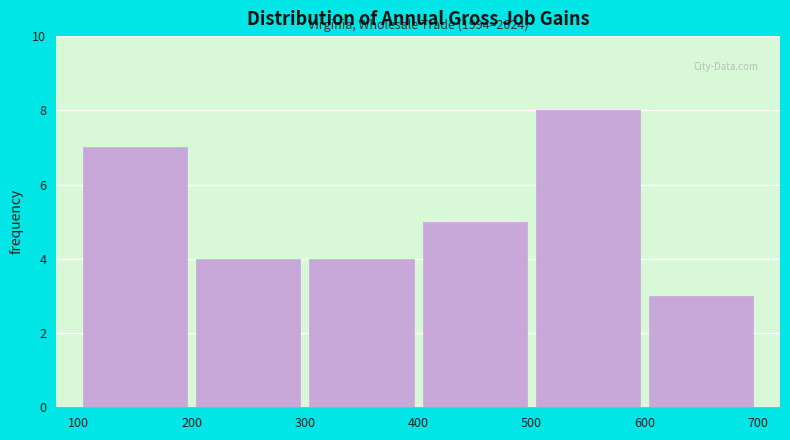

Over which range of the x-axis is the bar tallest?

500 to 600